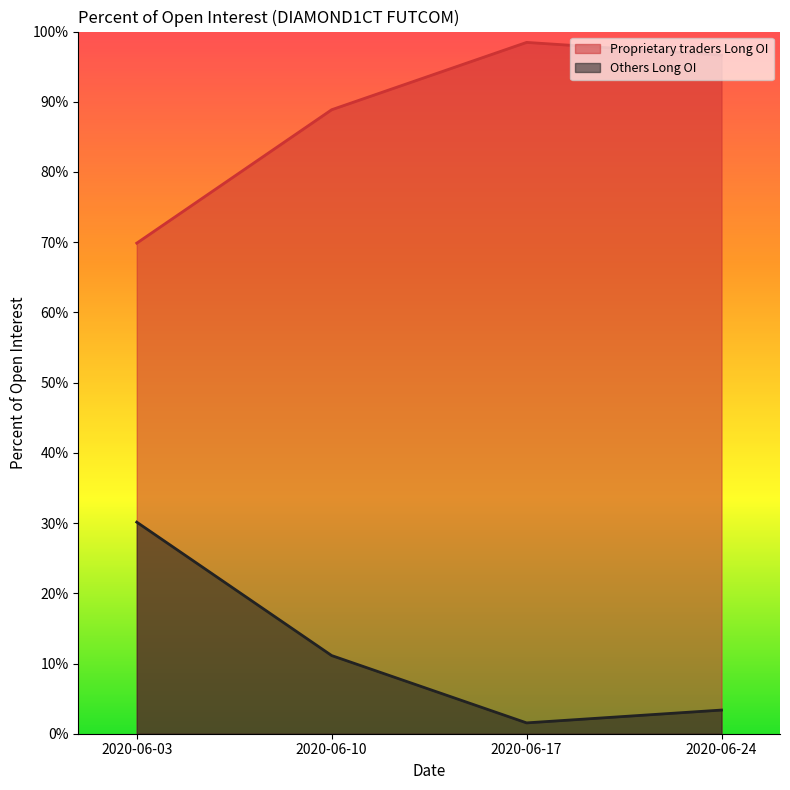

What is the difference between the maximum and minimum values in the Proprietary traders Long OI series?

28.6